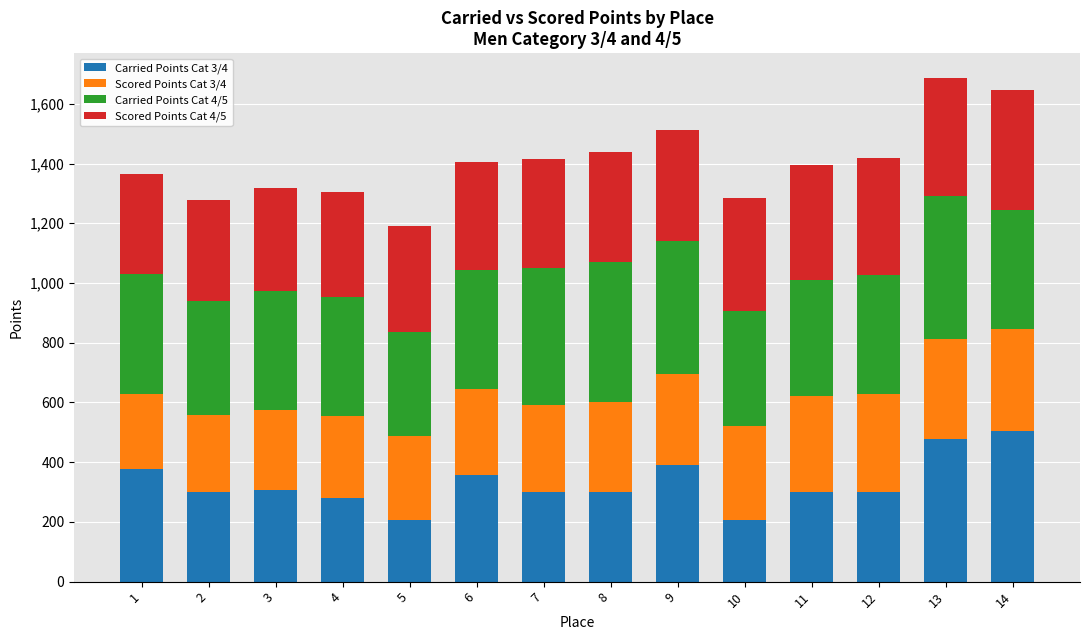

The value of Carried Points Cat 3/4 at 3 is 174.6. True or false?

False